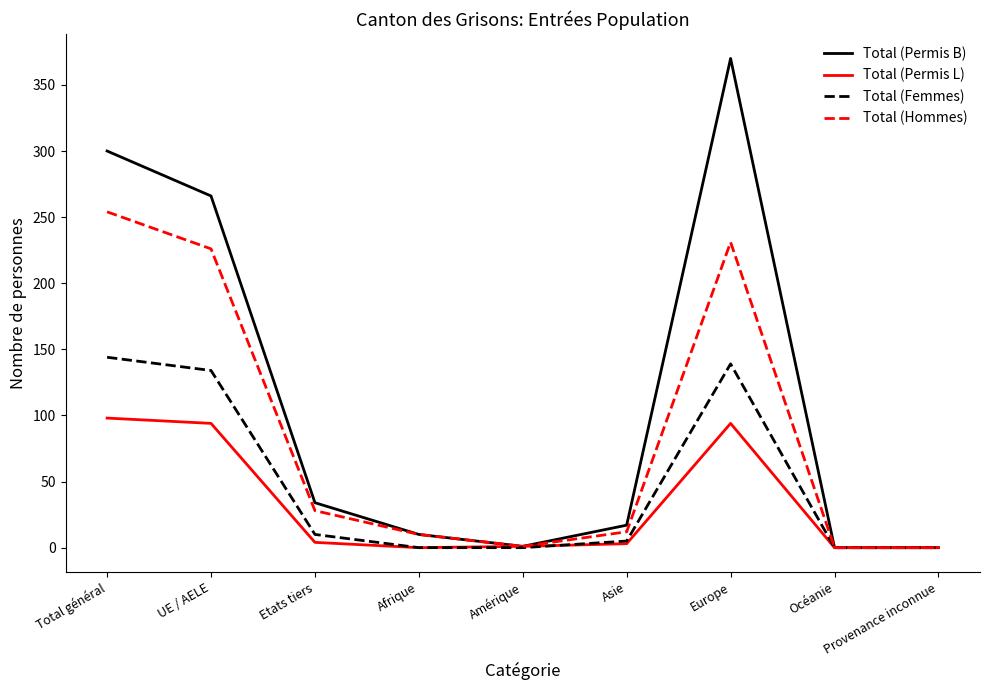

Which series has the largest range (max minus min)?

Total (Permis B)